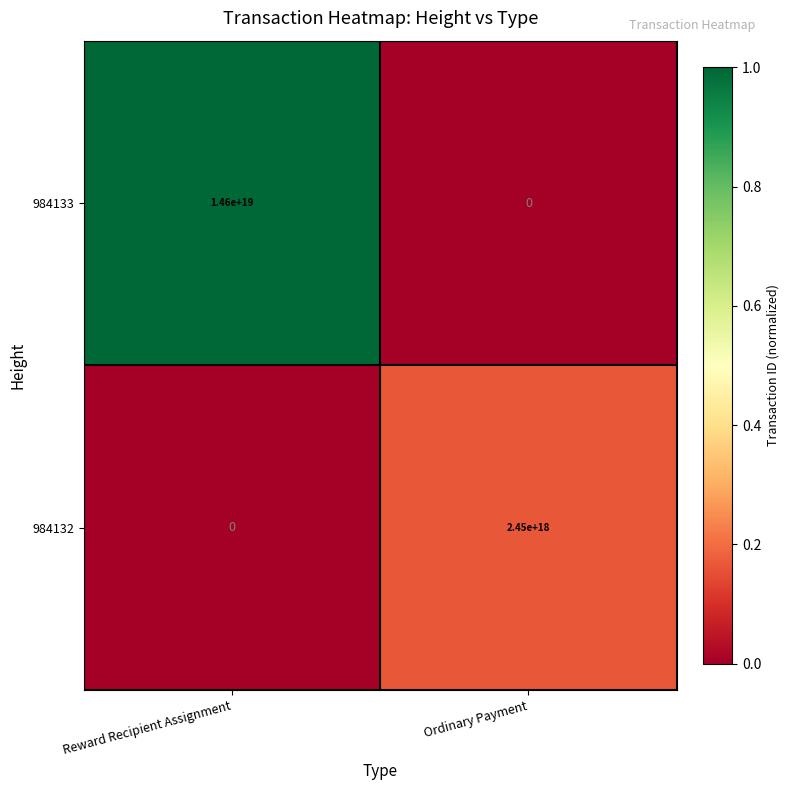

List the series in order of their peak value, lowest first.

984132, 984133